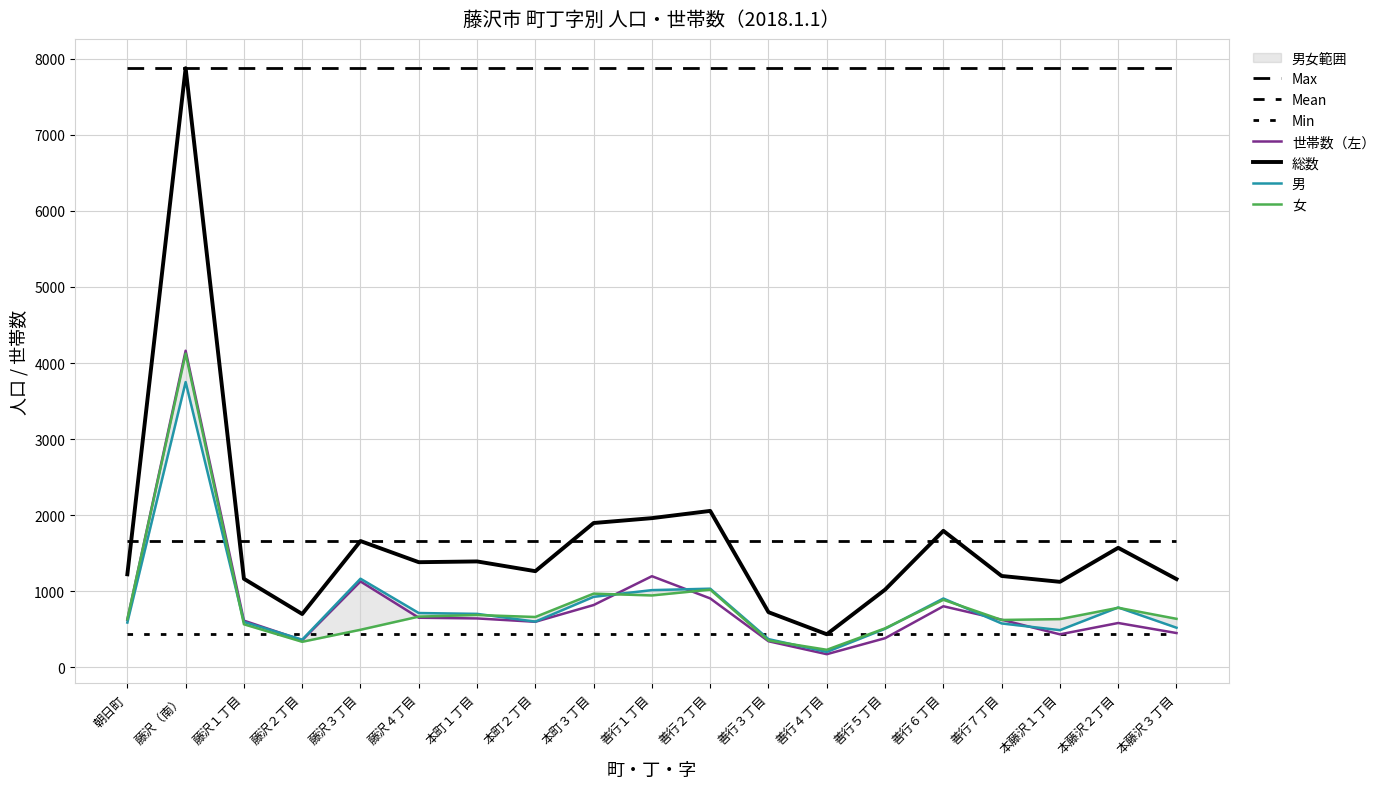

What is the sum of the 女 values at 朝日町 and 藤沢１丁目?

1201